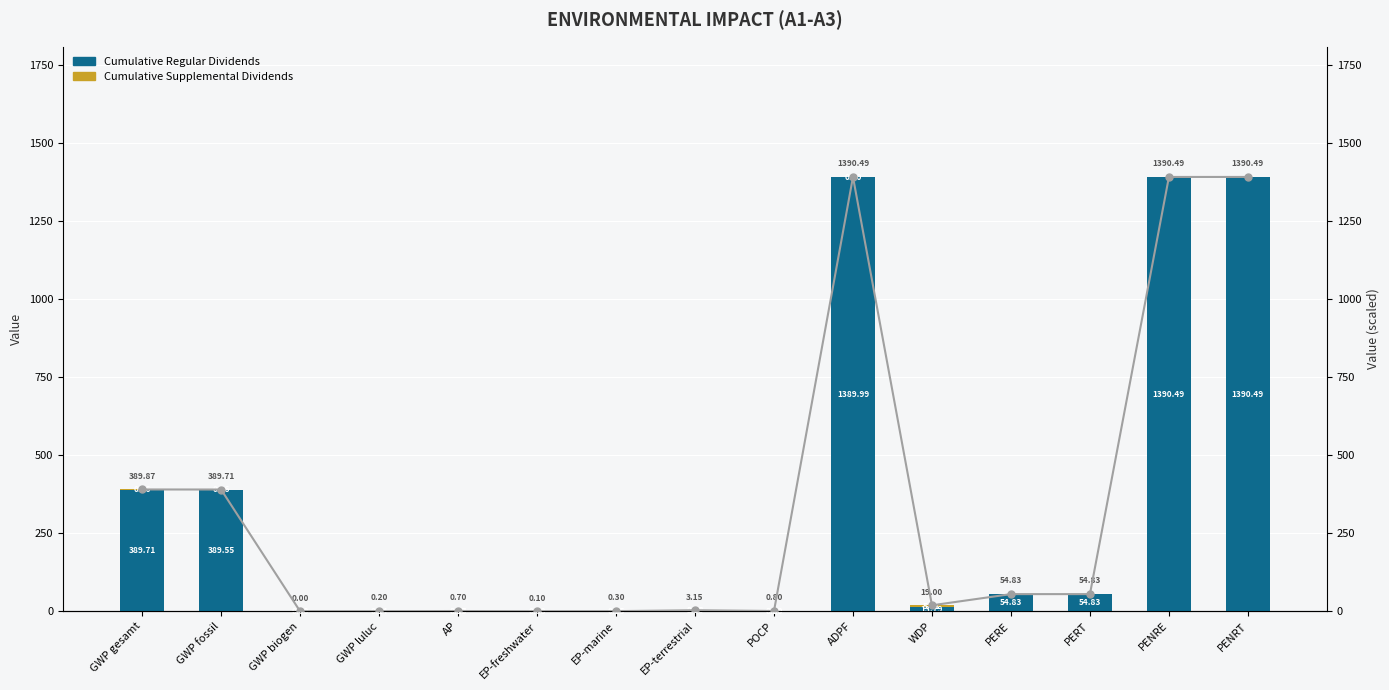

Rank the categories by Cumulative Regular Dividends value from lowest to highest.

GWP biogen, EP-freshwater, GWP luluc, EP-marine, AP, POCP, EP-terrestrial, WDP, PERE, PERT, GWP fossil, GWP gesamt, ADPF, PENRE, PENRT